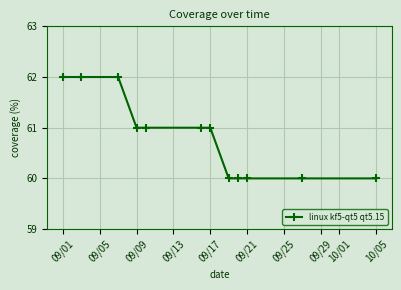

What is the greatest value displayed?

62